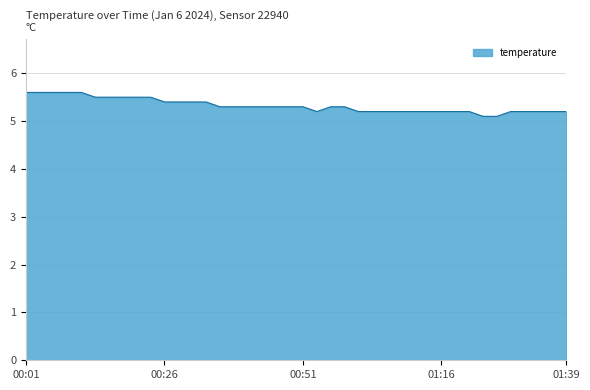

How many values are between 5 and 6?

40